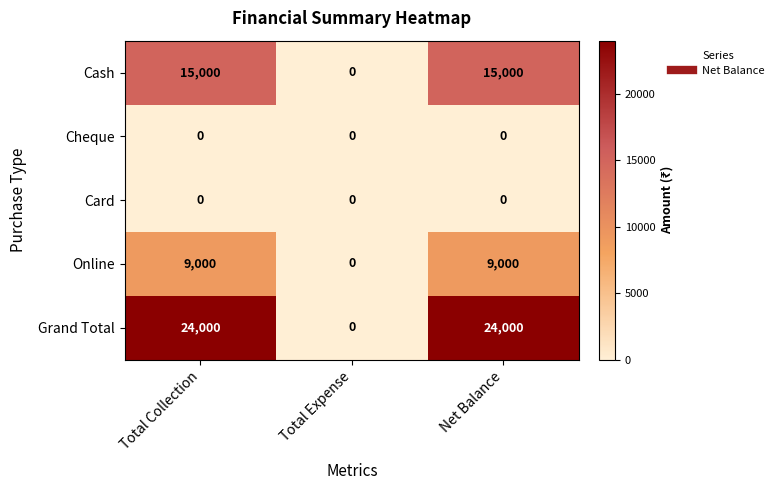

Count the Grand Total values in the range 0 to 24000.

3